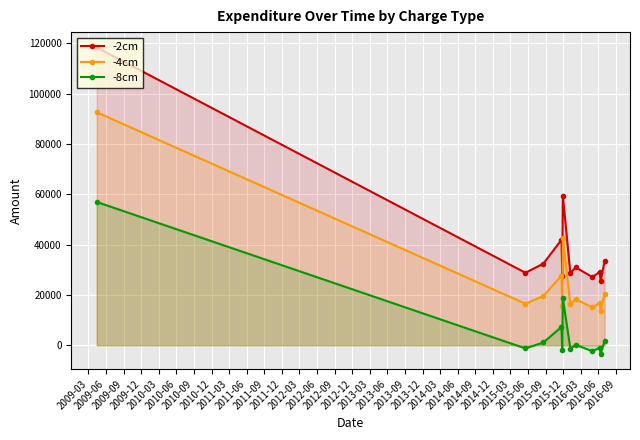

What is the minimum value for -4cm?

13734.7